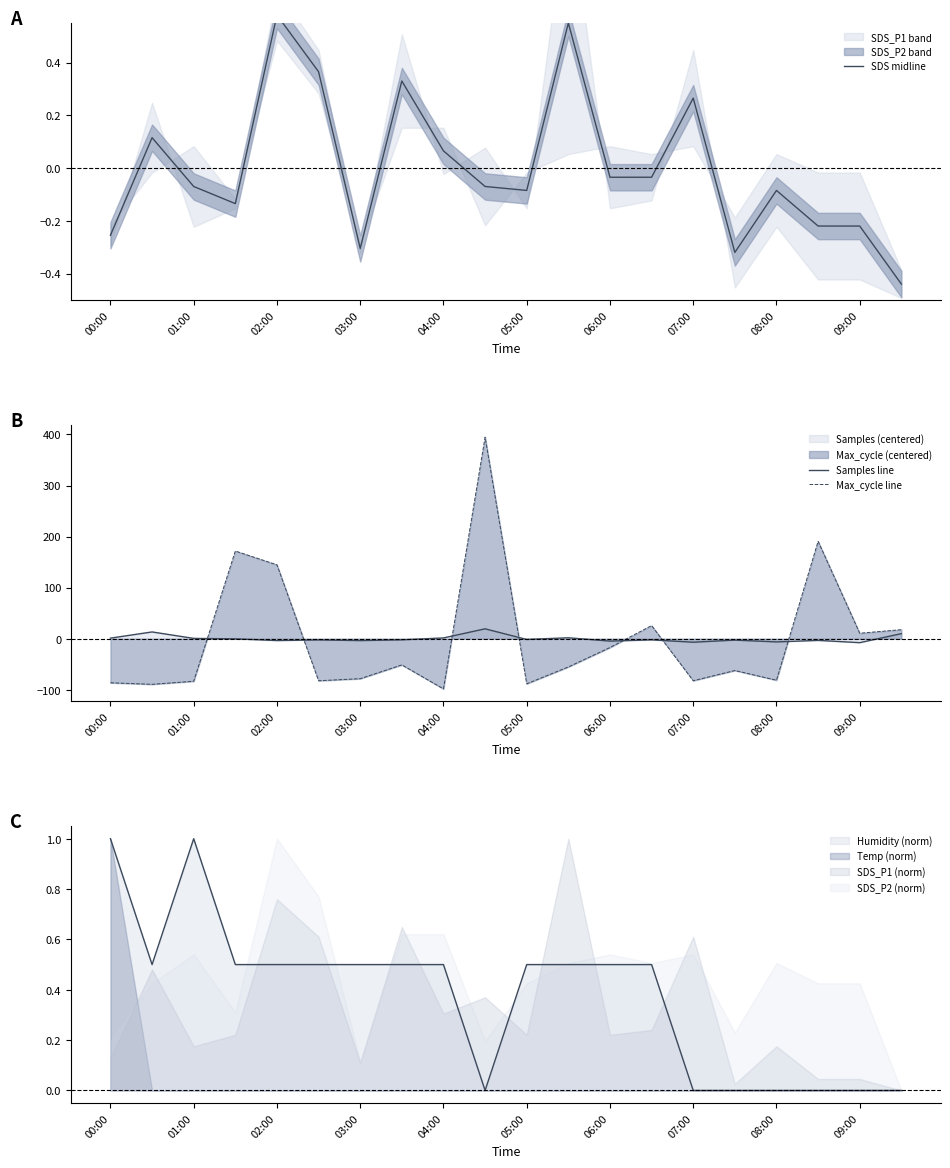

The value of SDS_P2 (norm) at 00:00 is 0.3. True or false?

False